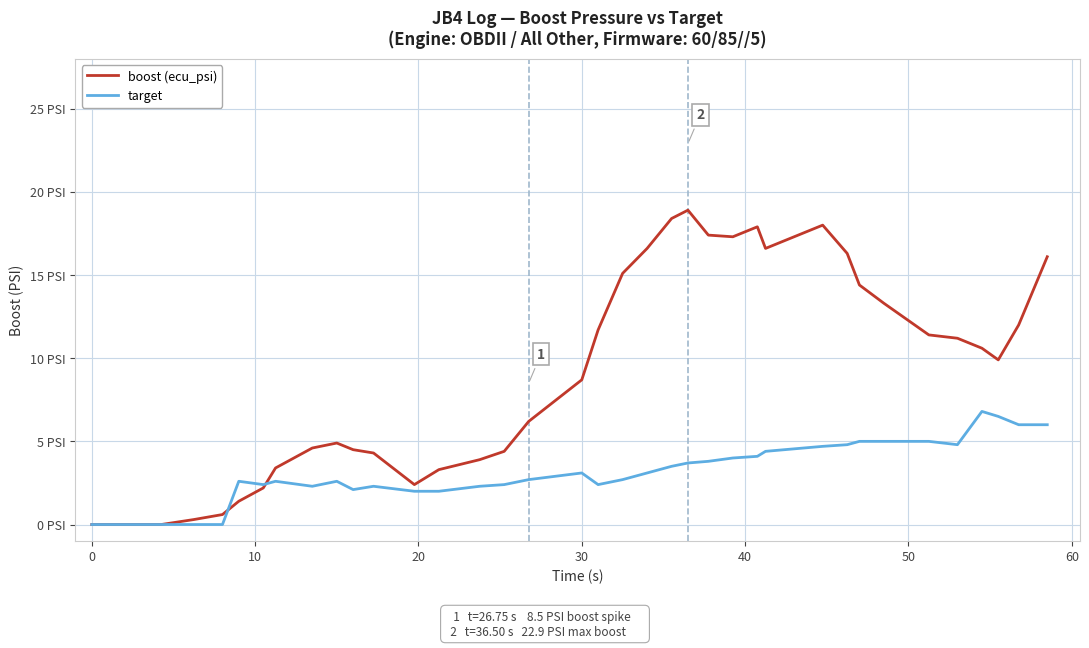

What is the value of the target point at the 27th from the left?

4.7